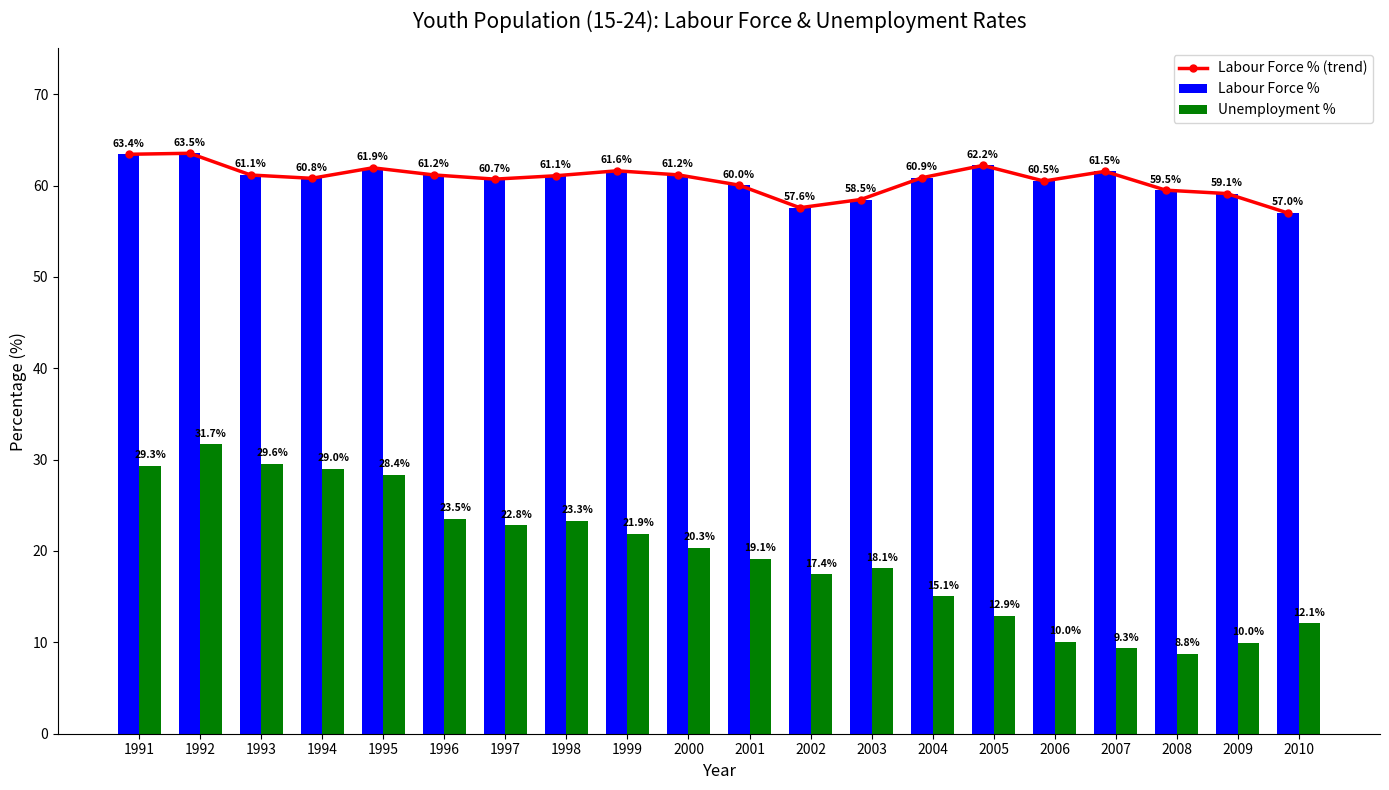

Read the Labour Force % (trend) value at 2005.

62.2